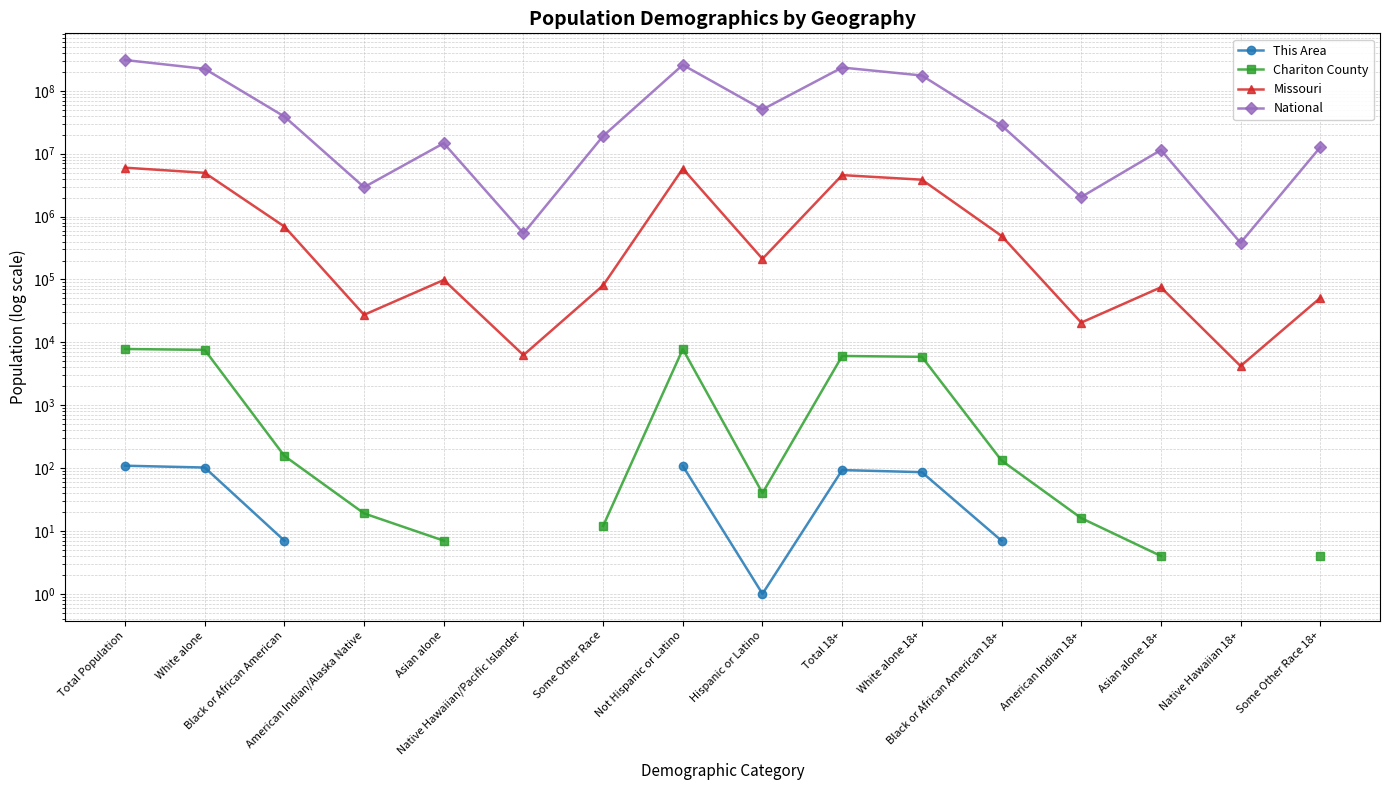

True or false: Missouri and Chariton County intersect in this chart.

False